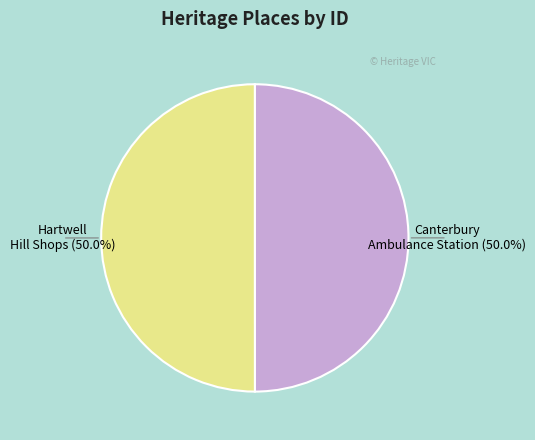

How many segments does this pie chart have?

2